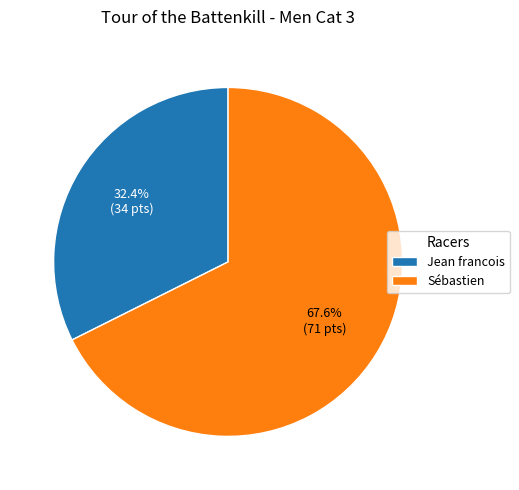

How many slices are in this pie chart?

2